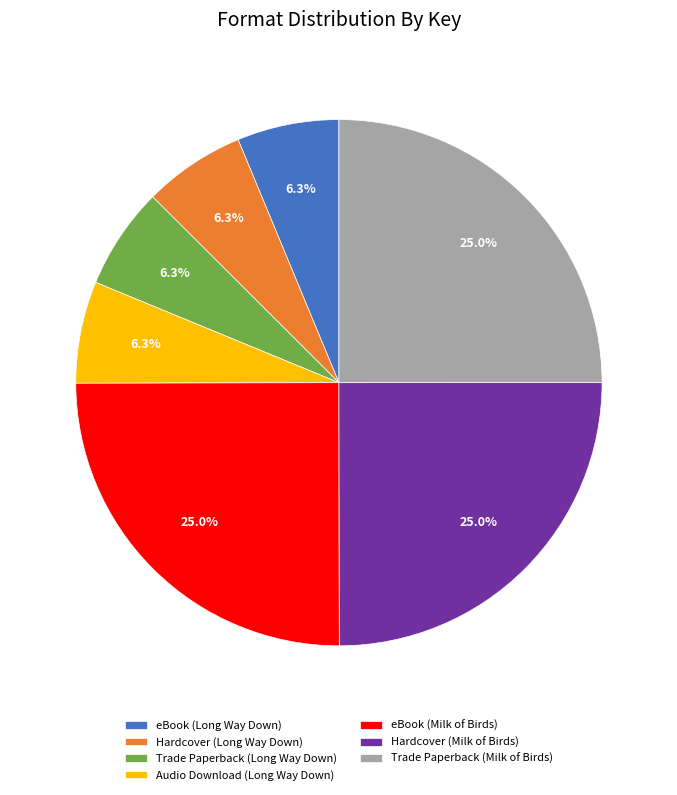

Count the number of slices in the pie.

7